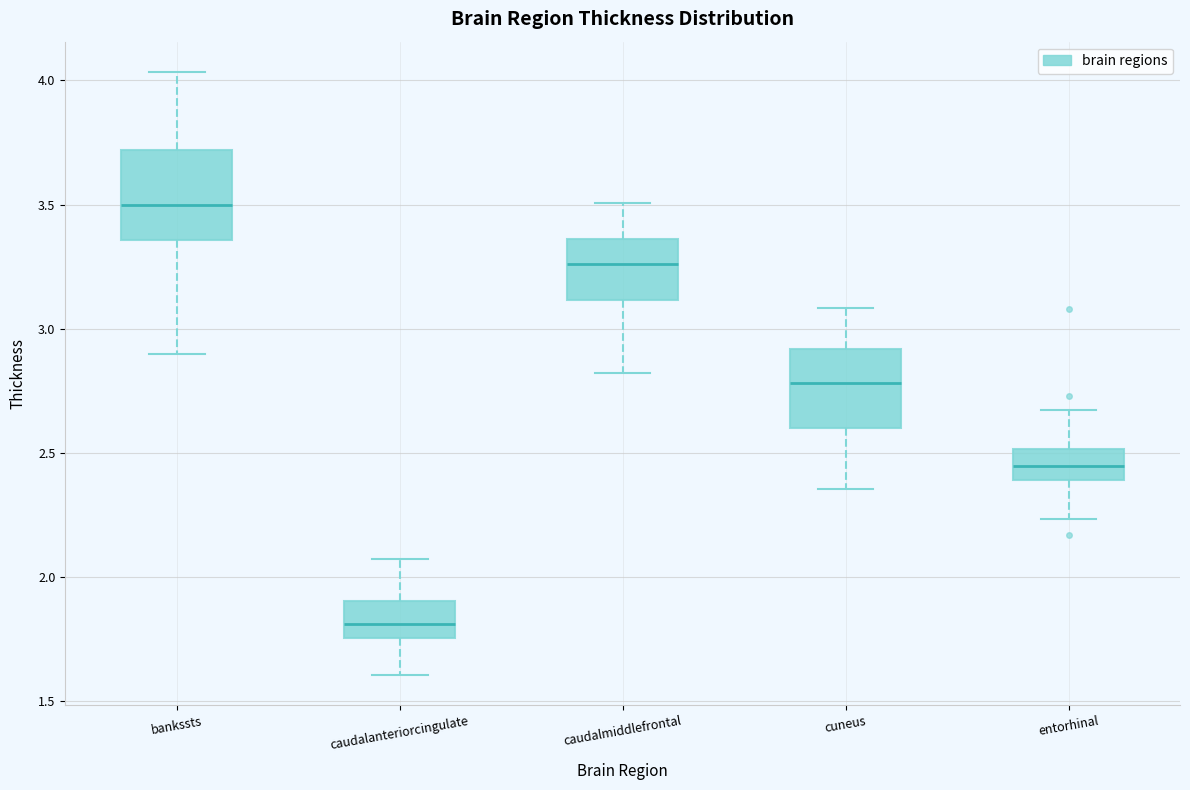

Which box has the lowest median line?

caudalanteriorcingulate